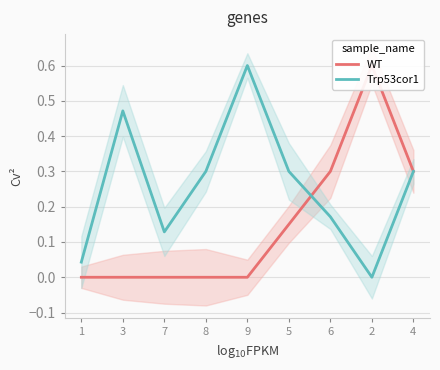

Is it true that WT equals -0.3 at 9?

False